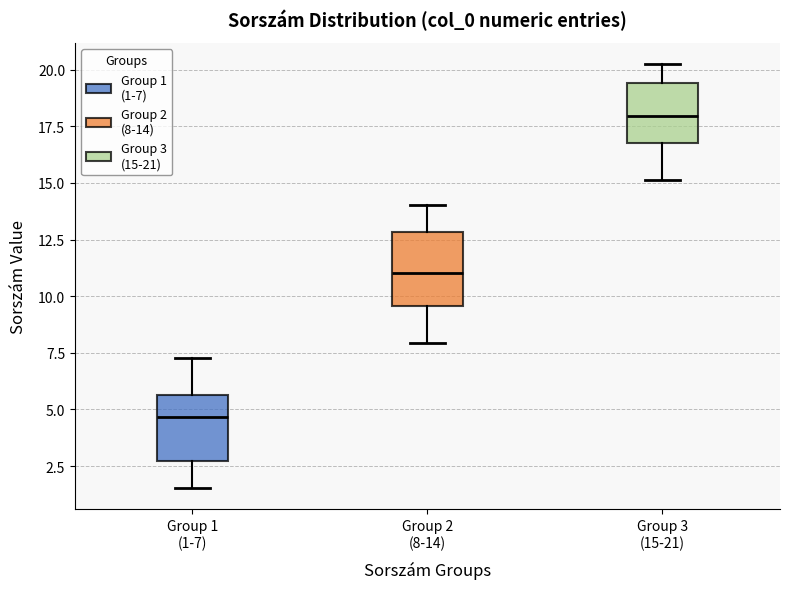

Reading left to right, transcribe this box plot: for each box, give where its median line is, the range the box spans, and where its two whiskers end, as read against the y-axis. The values are not printed on the chart, so give them approximately, as read against the axis.

Group 1 (1-7): median 4.5, box 2.5 to 5.5, whiskers 1.5 to 7.5
Group 2 (8-14): median 11.0, box 9.5 to 13.0, whiskers 8.0 to 14.0
Group 3 (15-21): median 18.0, box 17.0 to 19.5, whiskers 15.0 to 20.0